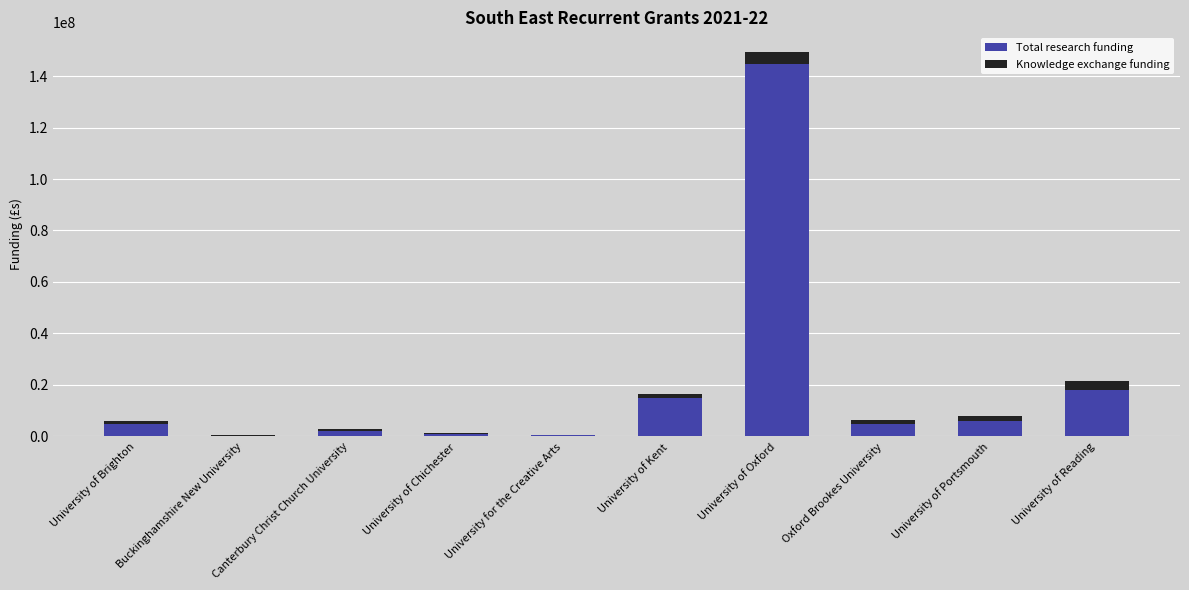

At which label does Total research funding reach its peak?

University of Oxford